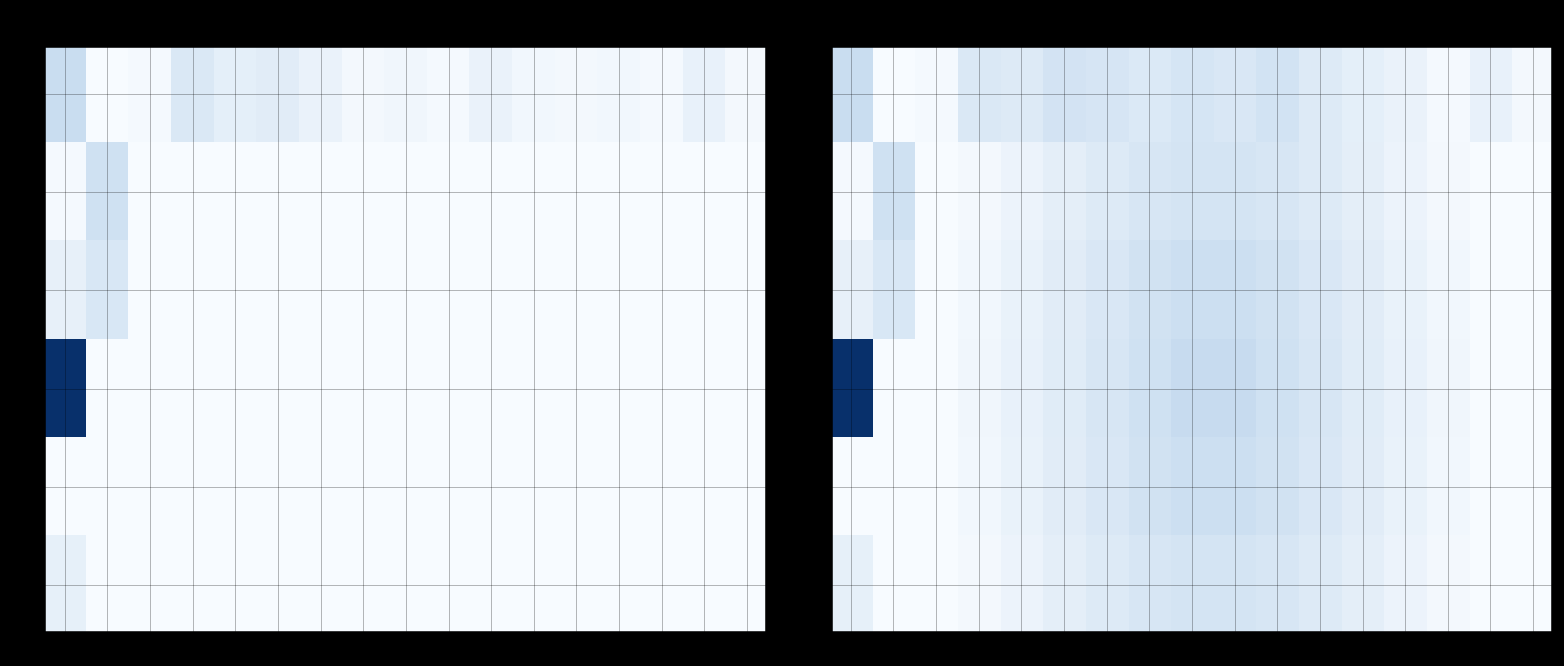

How many data points in 4.0 are above 20879?

9